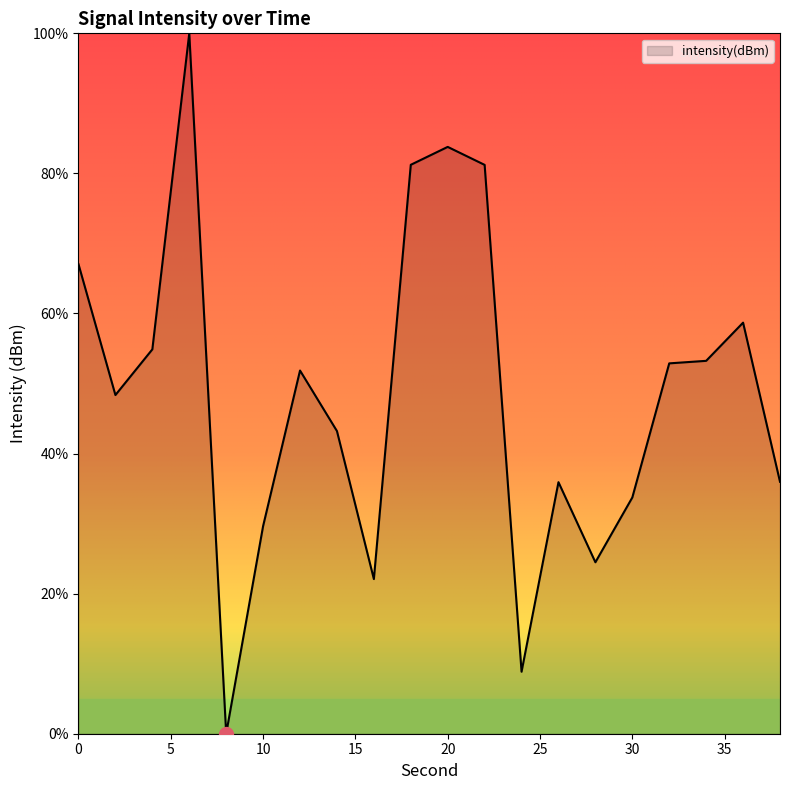

What is the maximum value shown in the chart?

100.0